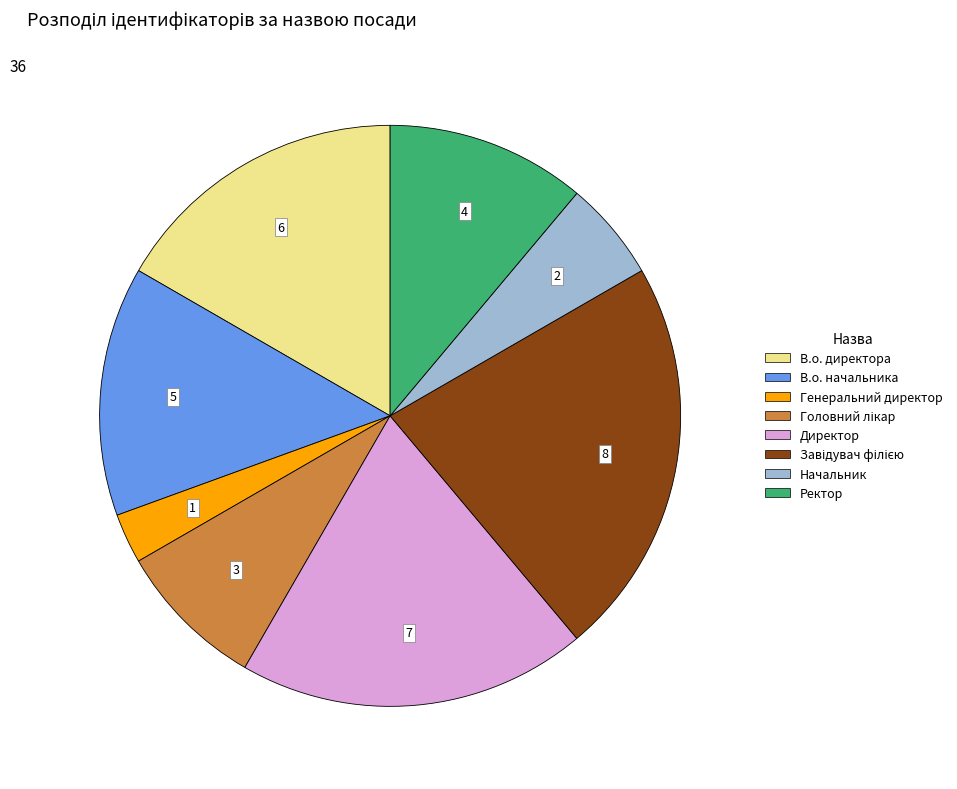

Count the number of slices in the pie.

8